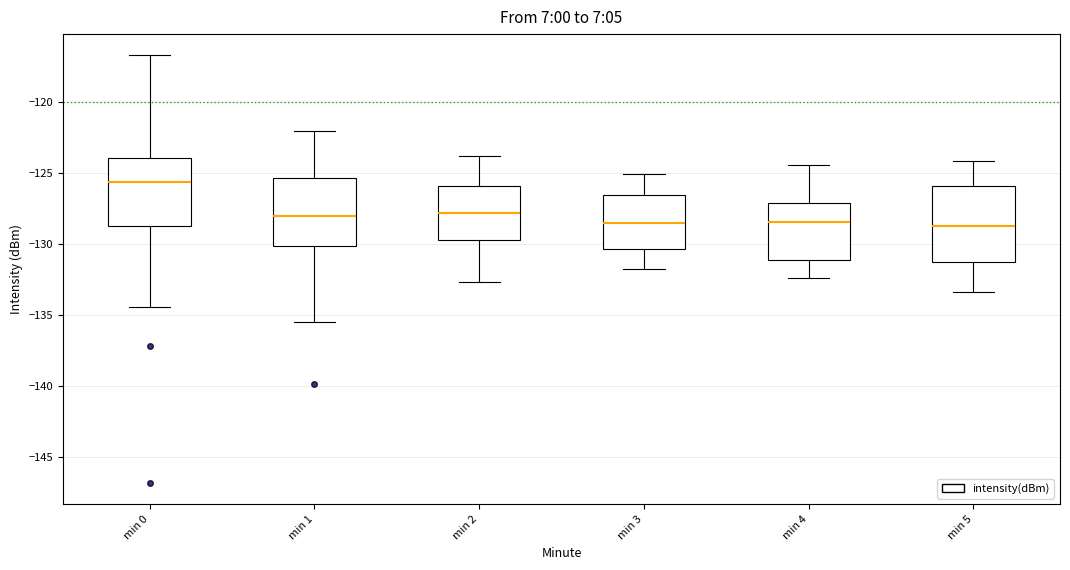

Which box is the tallest, from its lower edge to its upper edge?

min 5